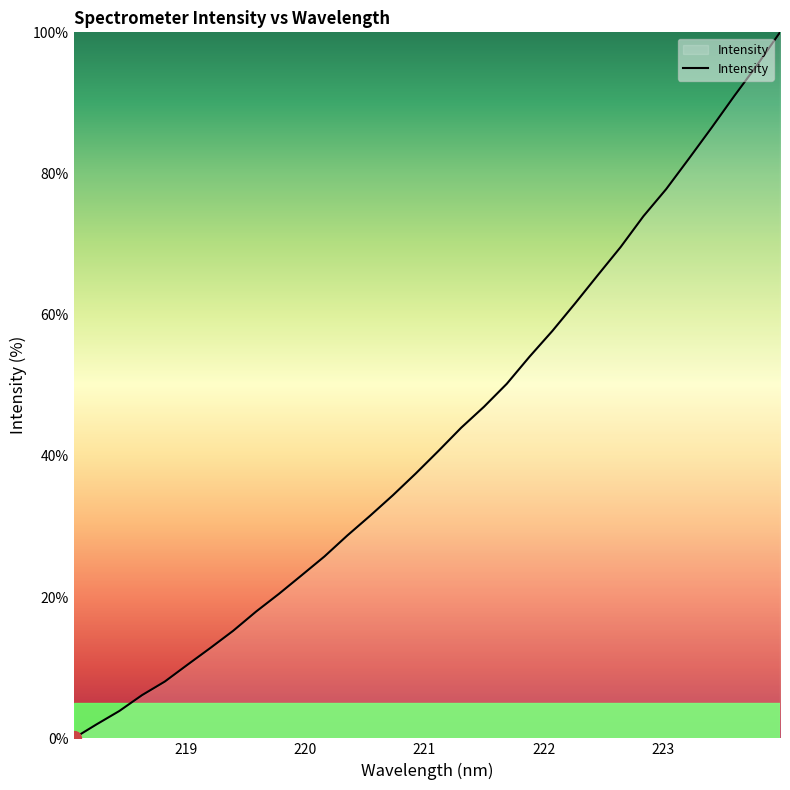

What is the difference between the maximum and minimum values?

100.0